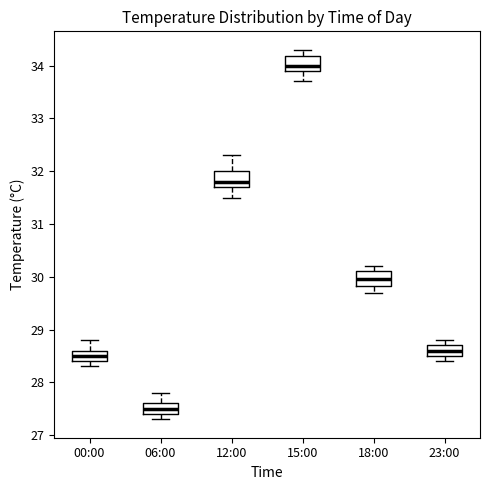

Which box has the lowest median line?

06:00